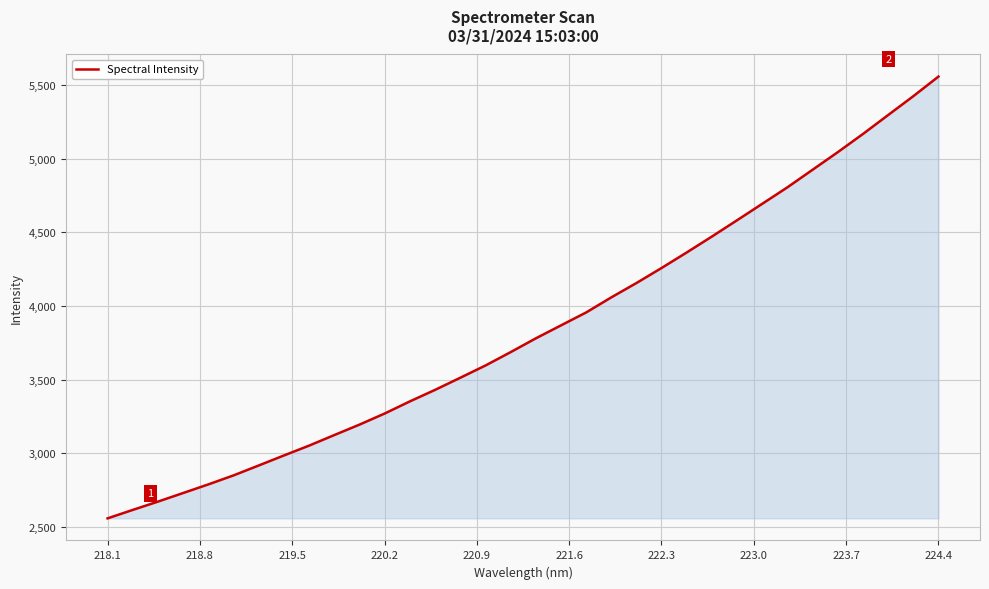

What is the difference between the maximum and minimum values?

3001.6